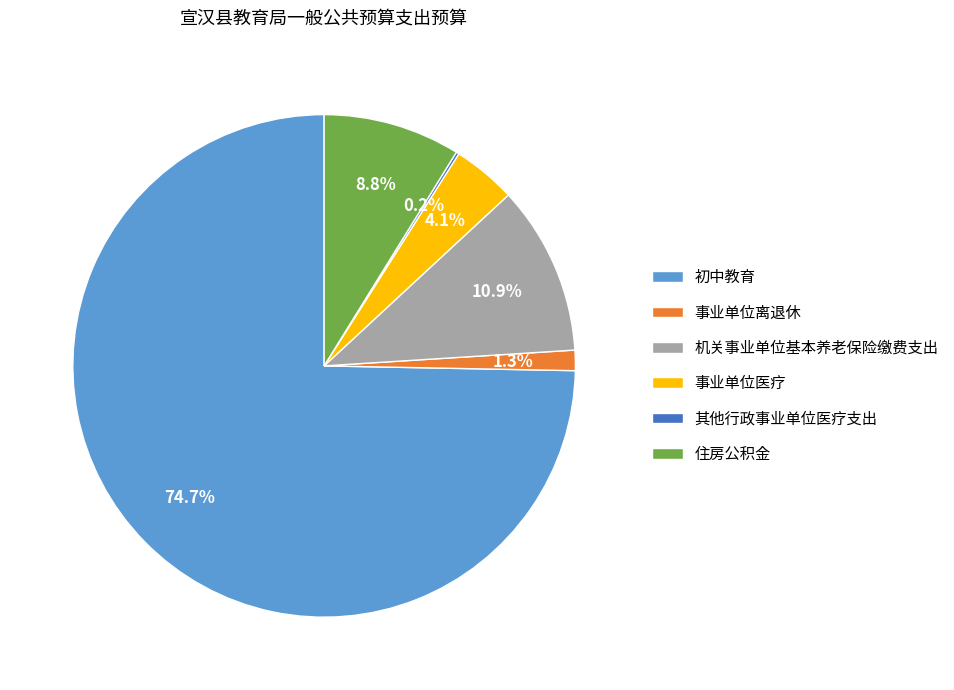

Does 事业单位医疗 account for over 50% of the chart?

No